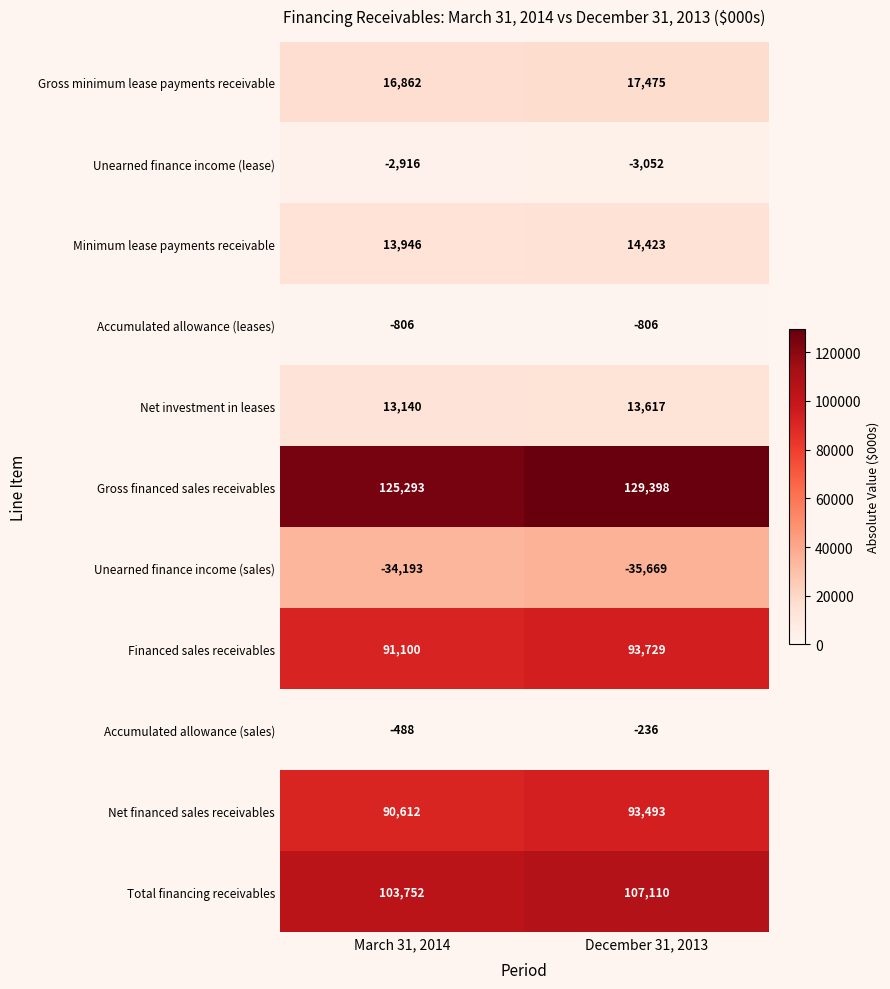

Reading right to left, extract all data points from this chart.

Gross minimum lease payments receivable: December 31, 2013=17475	March 31, 2014=16862
Unearned finance income (lease): December 31, 2013=-3052	March 31, 2014=-2916
Minimum lease payments receivable: December 31, 2013=14423	March 31, 2014=13946
Accumulated allowance (leases): December 31, 2013=-806	March 31, 2014=-806
Net investment in leases: December 31, 2013=13617	March 31, 2014=13140
Gross financed sales receivables: December 31, 2013=129398	March 31, 2014=125293
Unearned finance income (sales): December 31, 2013=-35669	March 31, 2014=-34193
Financed sales receivables: December 31, 2013=93729	March 31, 2014=91100
Accumulated allowance (sales): December 31, 2013=-236	March 31, 2014=-488
Net financed sales receivables: December 31, 2013=93493	March 31, 2014=90612
Total financing receivables: December 31, 2013=107110	March 31, 2014=103752